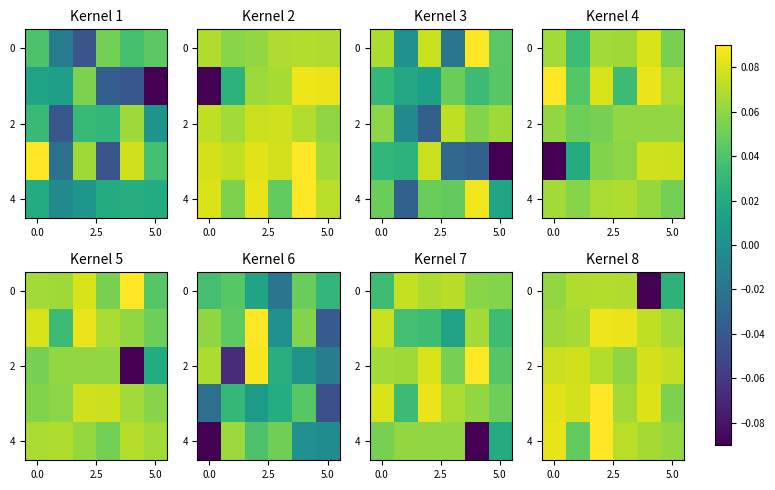

At how many categories does at least one series exceed 0?

6